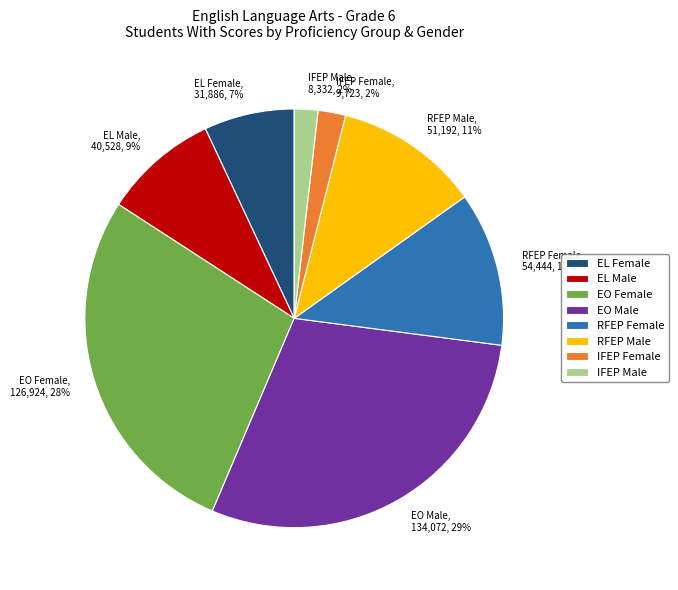

To the nearest percent, what is the difference between the IFEP Female and EL Female slice percentages?

5%